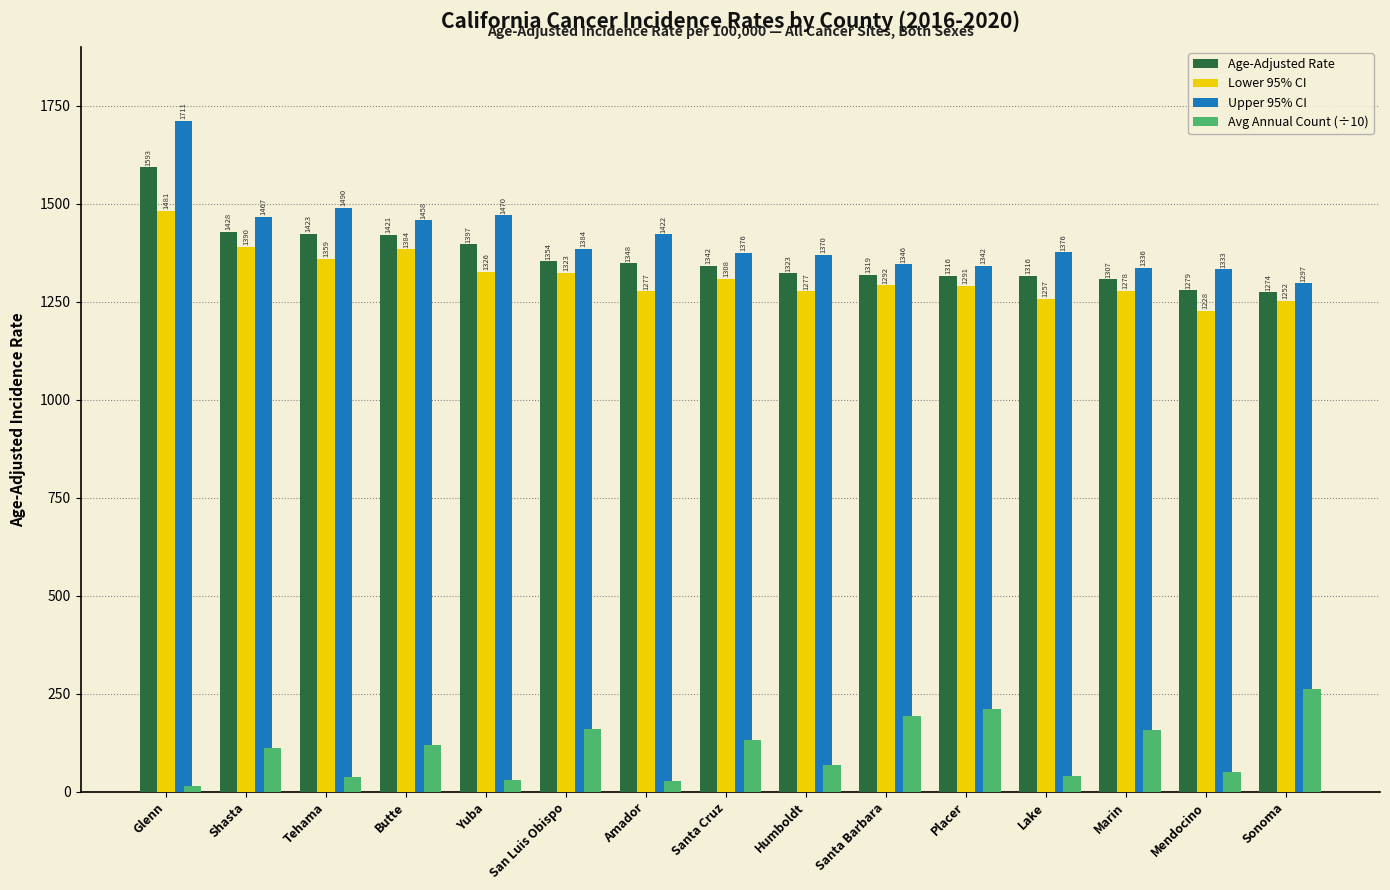

What is the difference between the maximum and second lowest values in the Lower 95% CI series?

229.0